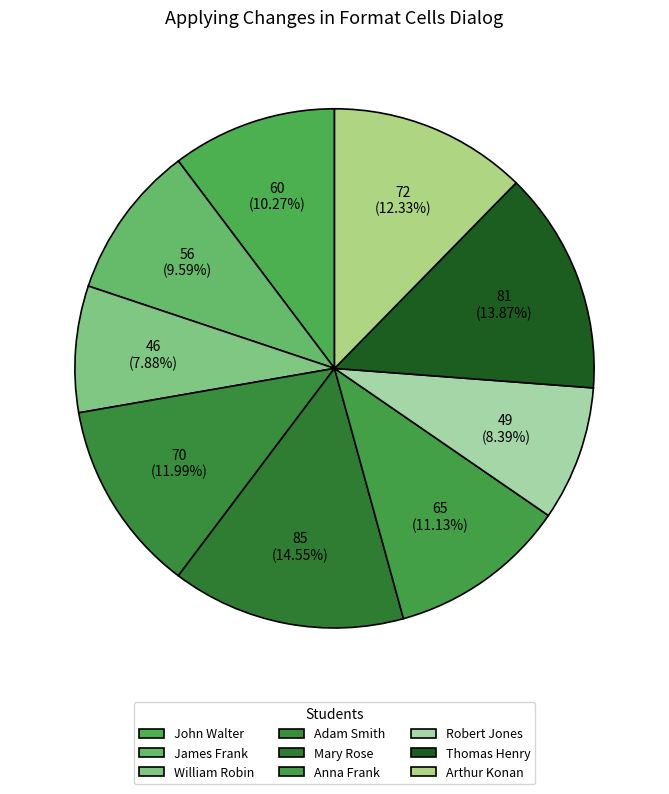

Rank the categories by value from highest to lowest.

Mary Rose, Thomas Henry, Arthur Konan, Adam Smith, Anna Frank, John Walter, James Frank, Robert Jones, William Robin